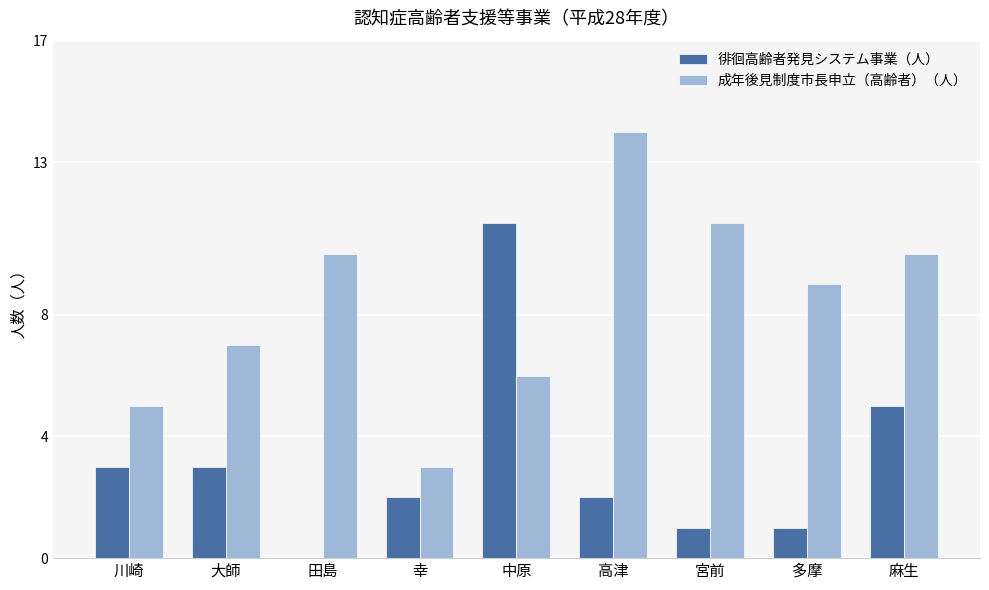

At which category is the sum across all series the highest?

中原